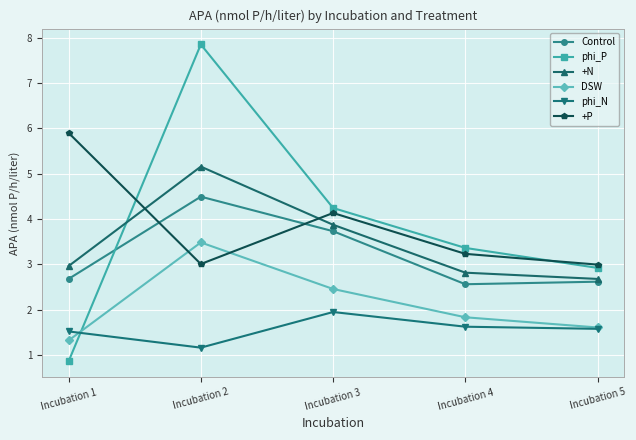

True or false: +N and phi_N intersect in this chart.

False